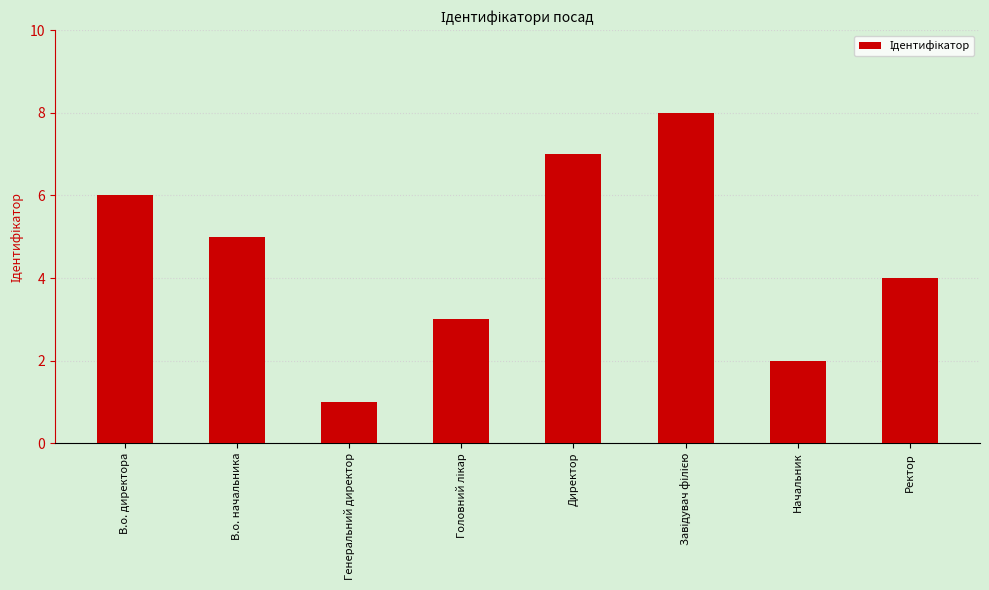

The chart shows a value of 1 at Генеральний директор. True or false?

True